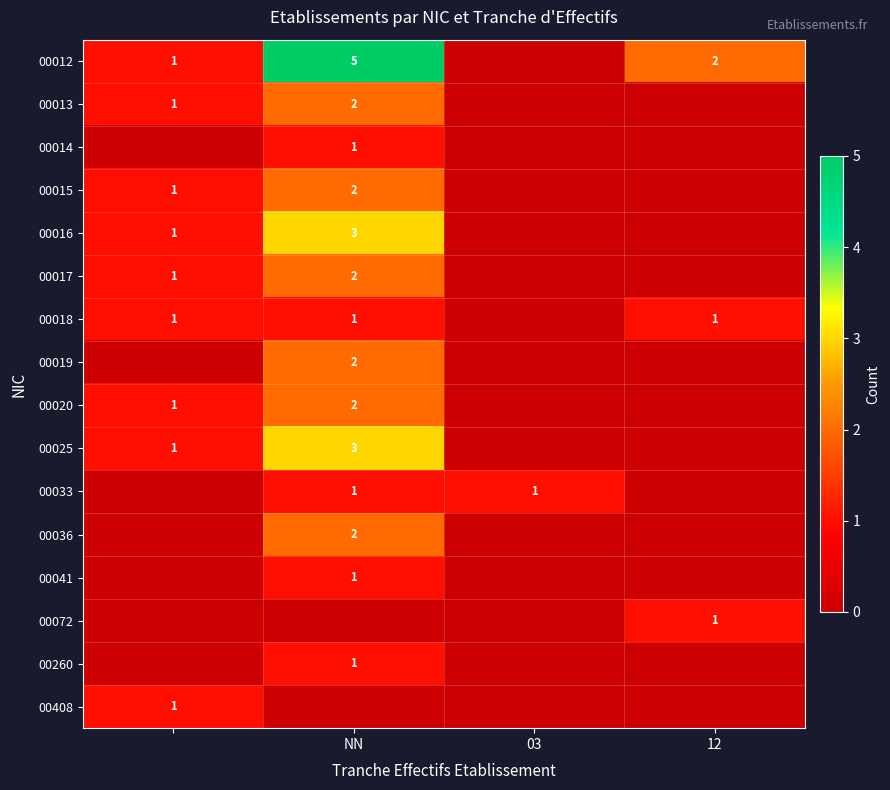

Is it true that 00012 equals 5 at NN?

True